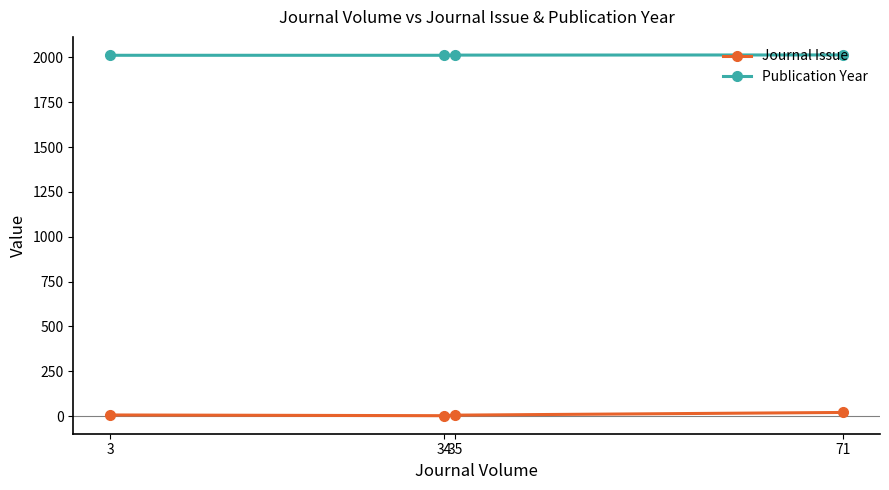

How many interior local valleys does the Journal Issue series have?

1